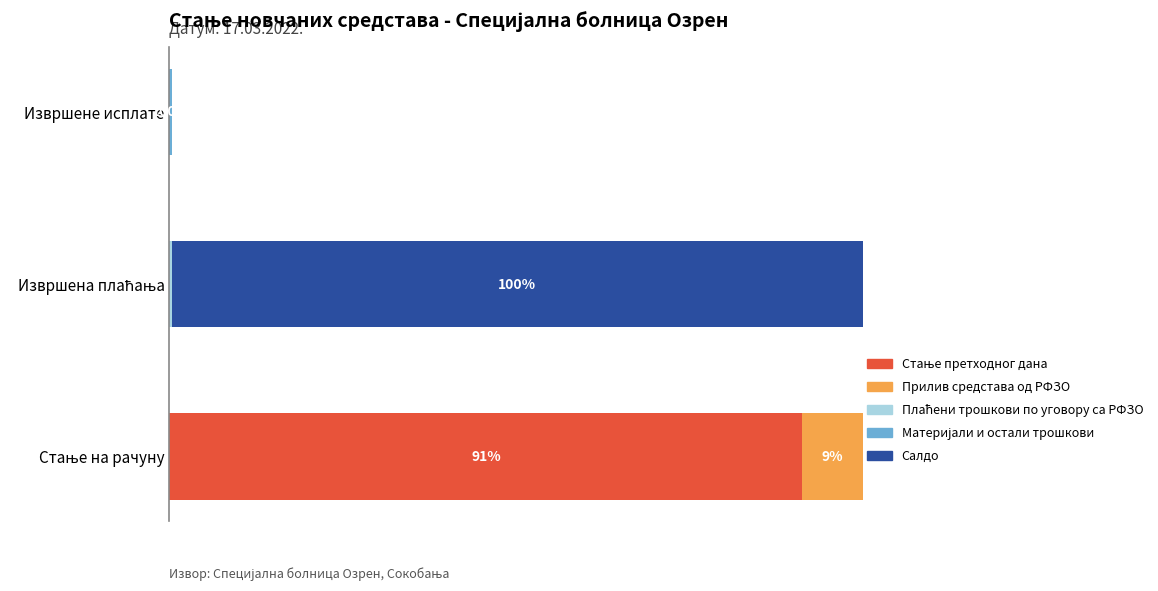

How many Материјали и остали трошкови values are between 0 and 20000?

3